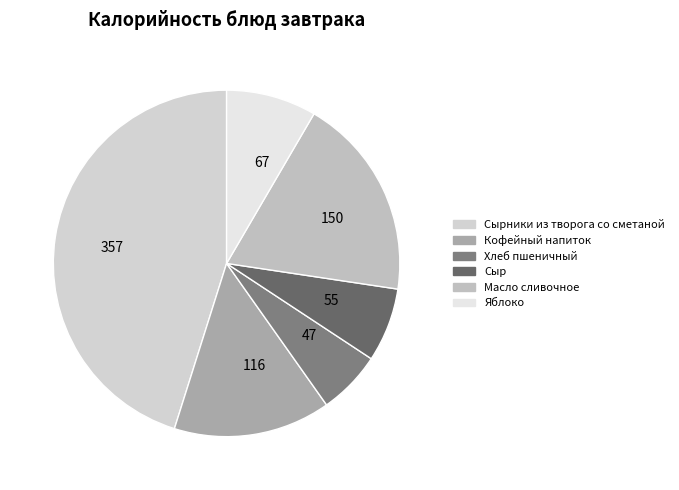

Does 55 account for over 50% of the chart?

No